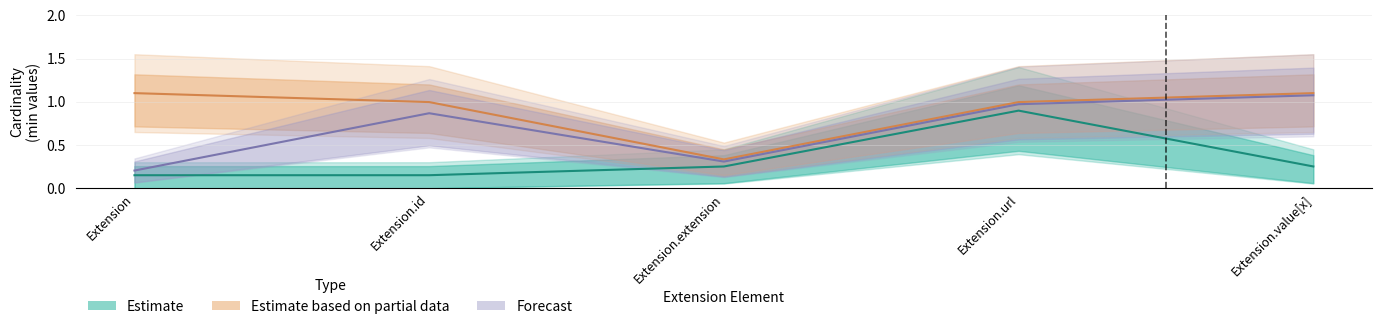

The value of Estimate based on partial data at Extension.id is 0.3. True or false?

False